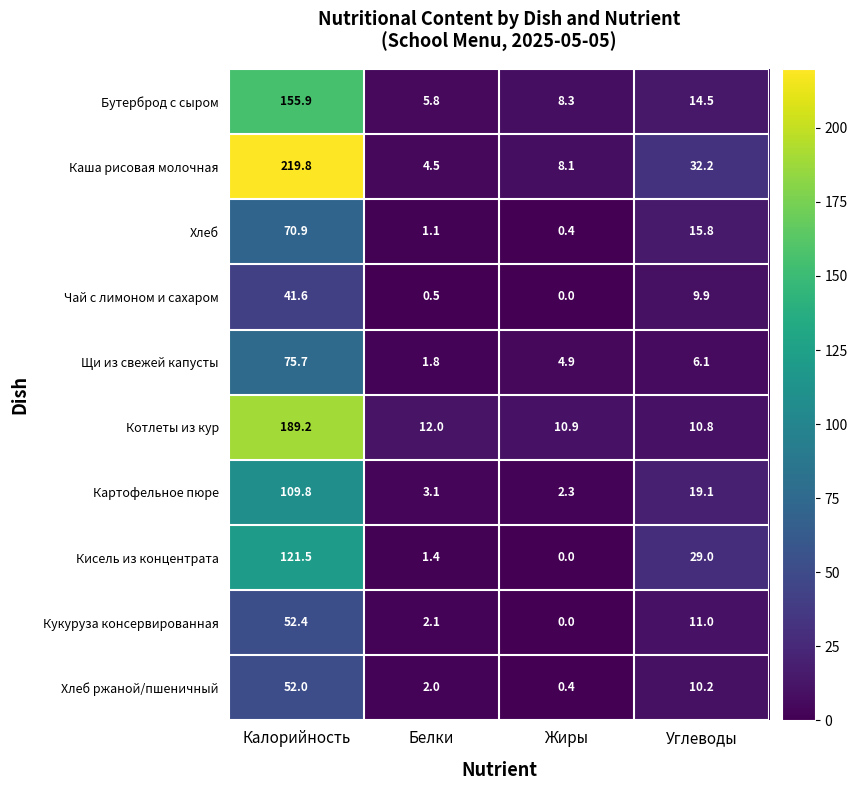

What is the difference between the Хлеб values at Жиры and Калорийность?

70.5